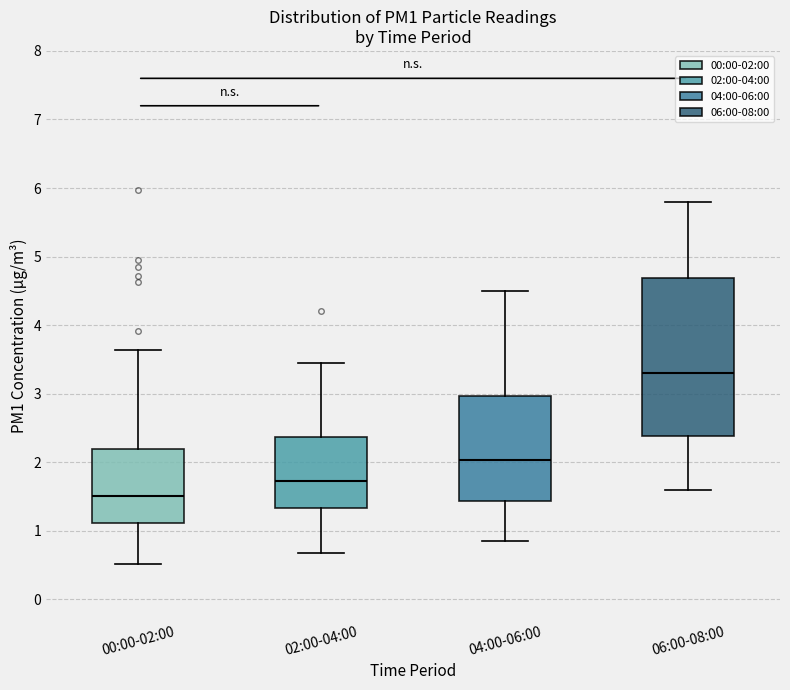

Which box has the lowest median line?

00:00-02:00